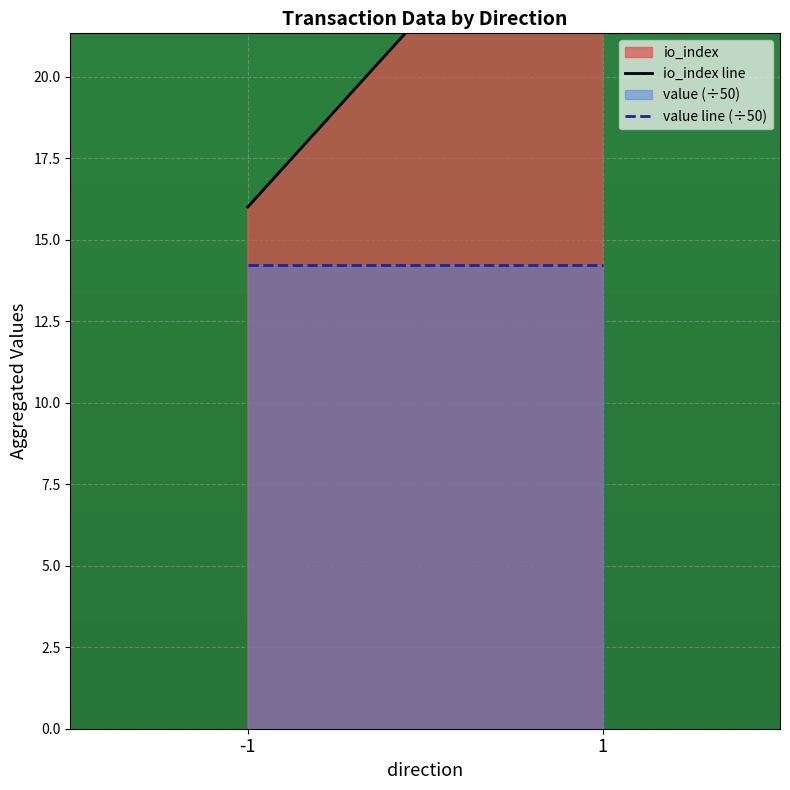

Does the chart display data point markers on the line(s)?

No